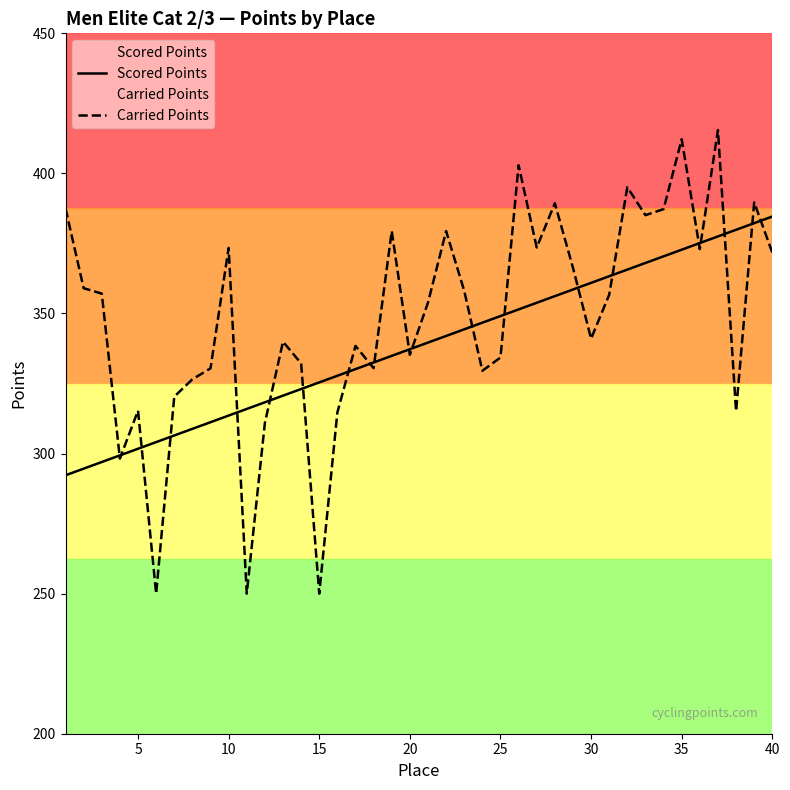

Which series has the largest range (max minus min)?

Carried Points